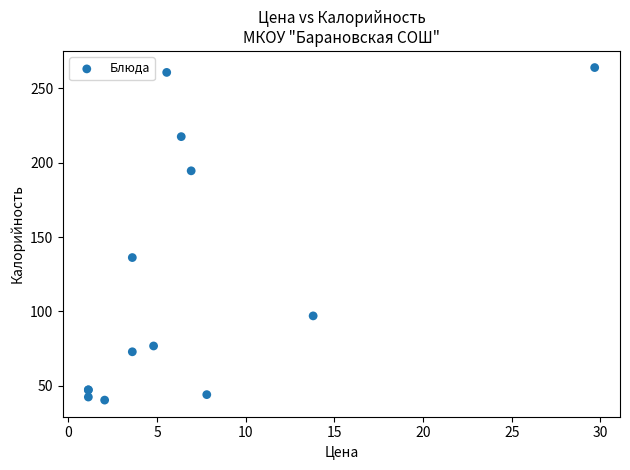

What Y value in the scatter plot is closest to 152?

136.2